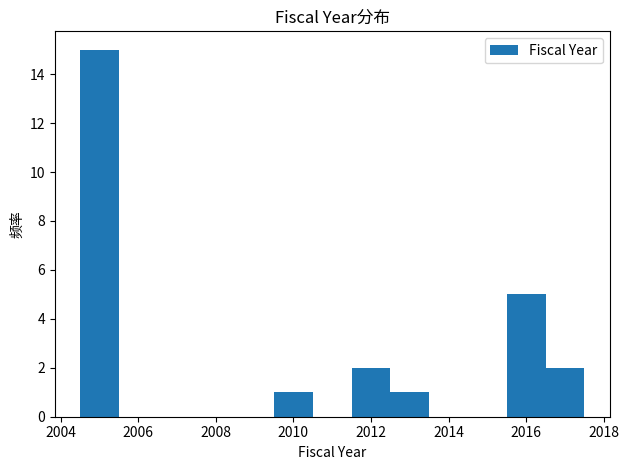

Over which range of the x-axis is the bar tallest?

2004.5 to 2005.5